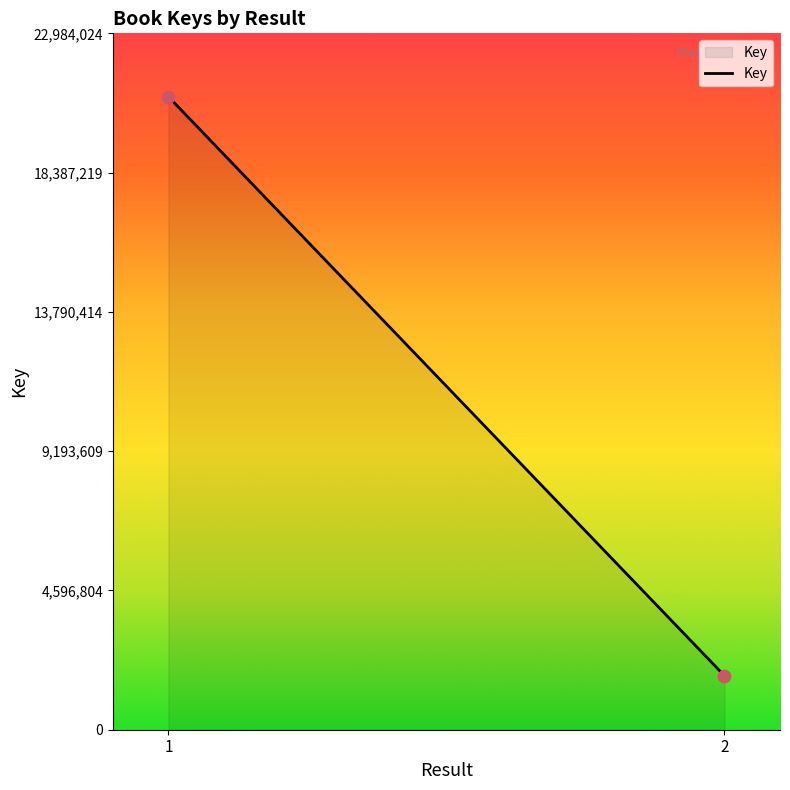

What is the average Y value?

11338960